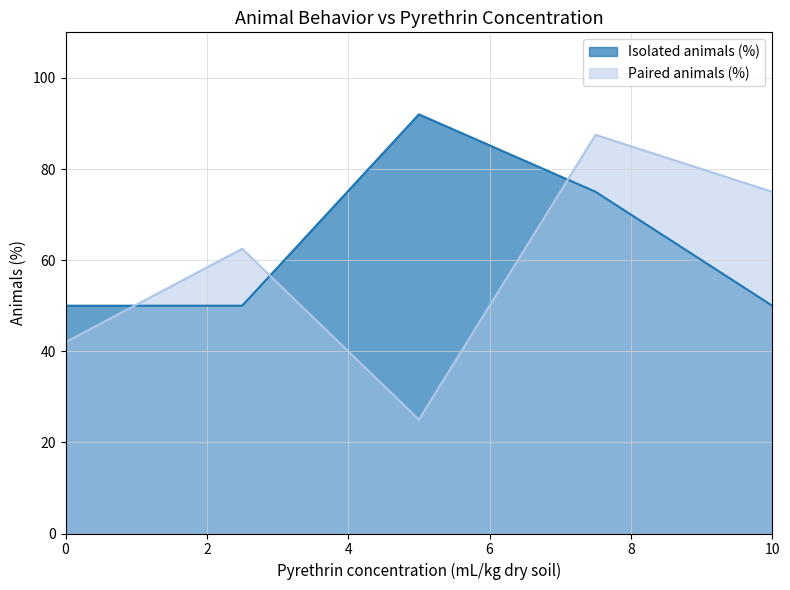

Which series has the largest total across all categories?

Isolated animals (%)